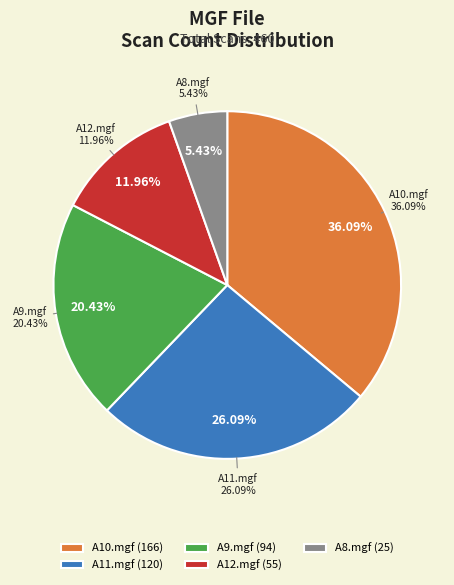

To the nearest percent, what is the combined percentage of F1_20200821_HS_1090_FU_1_A12.mgf and F1_20200821_HS_1090_FU_1_A8.mgf?

17%